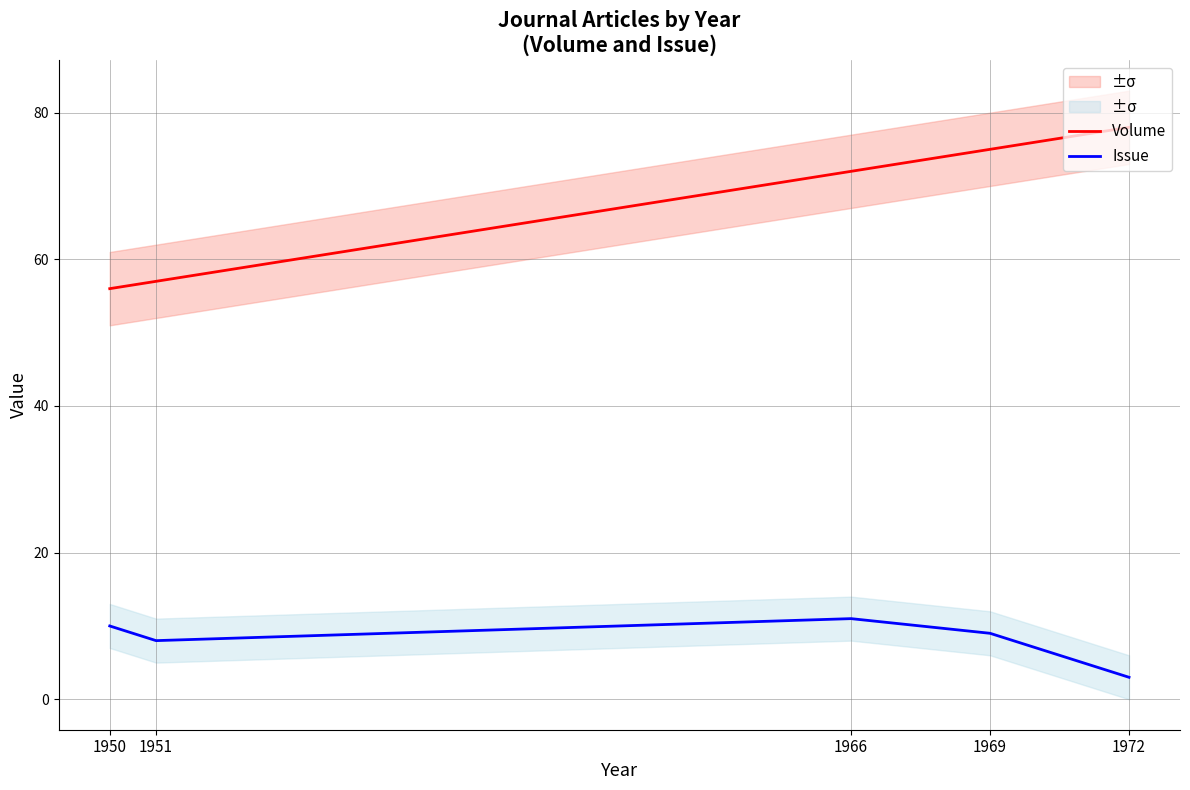

How many data points does each series have?

5